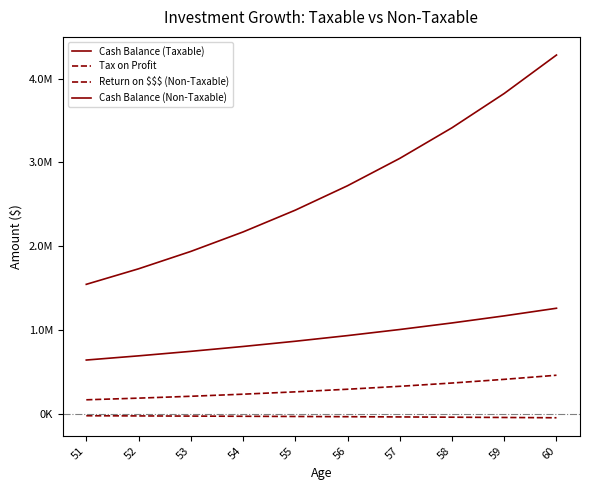

What is the sum of all Cash Balance (Non-Taxable) values?

27095512.1